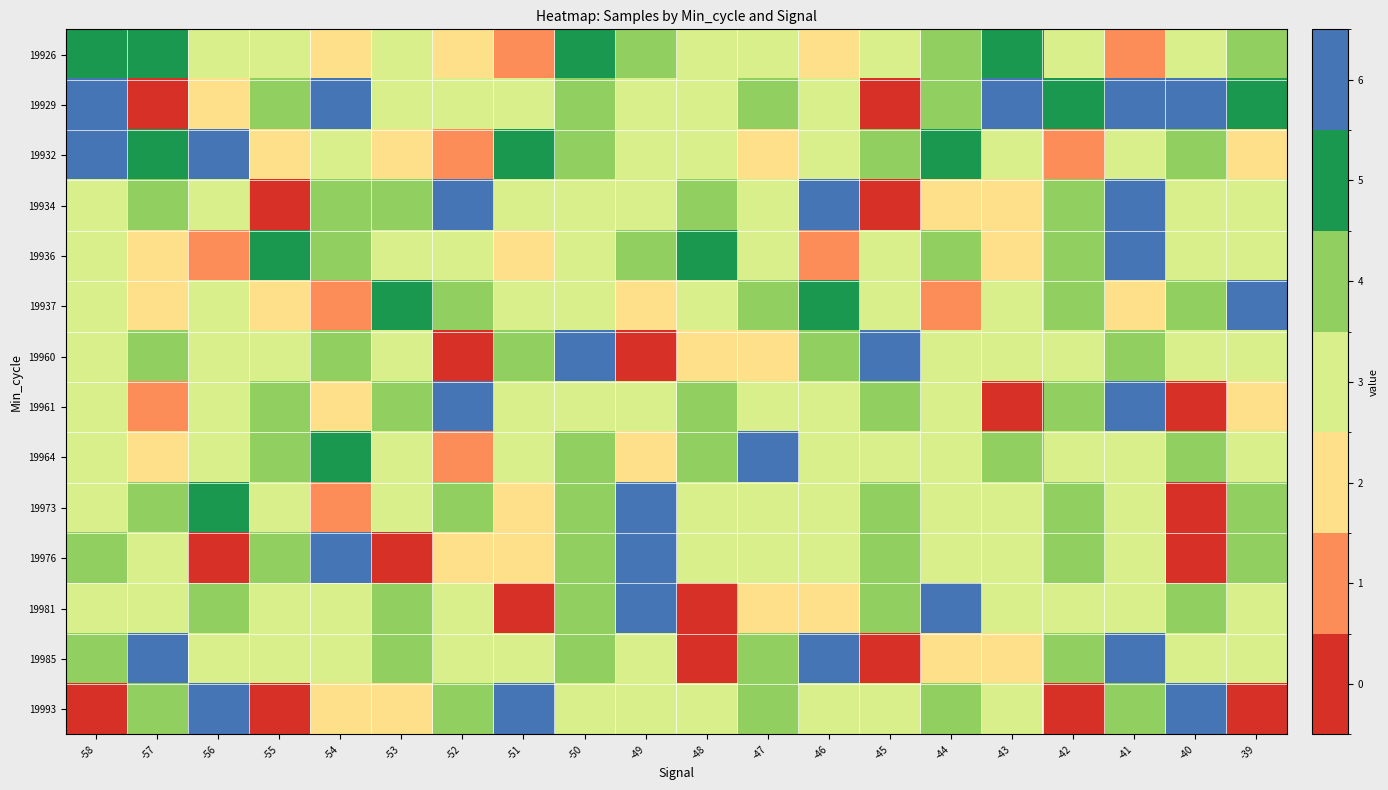

At how many categories does at least one series exceed 2?

20